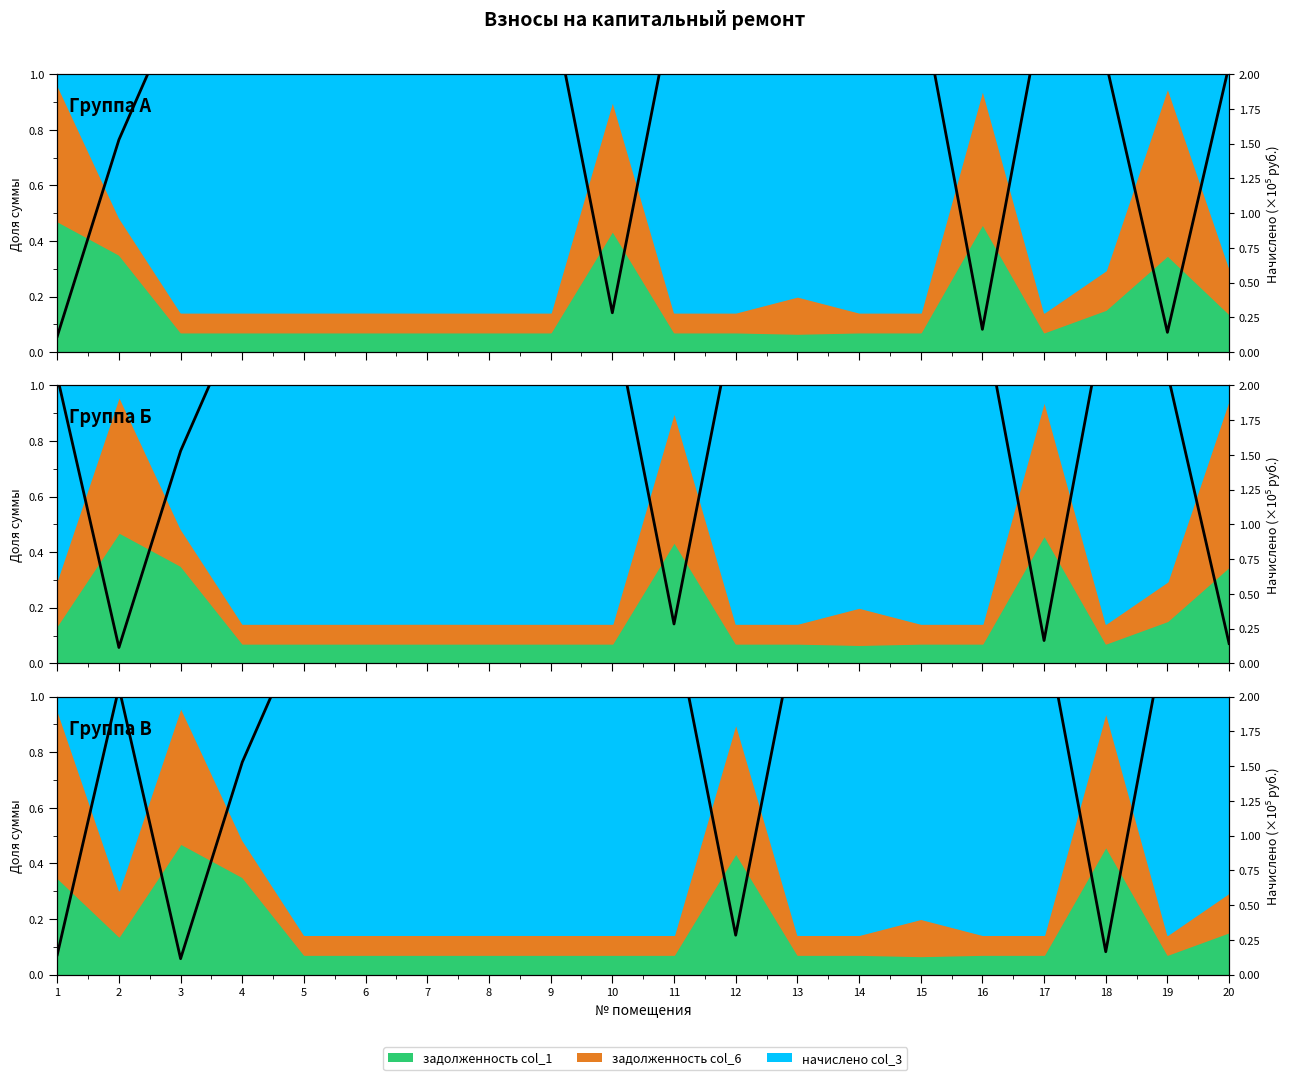

Reading left to right, list all the values displayed in this chart.

1=0.1	2=2.1	3=0.1	4=1.5	5=2.5	6=2.5	7=2.5	8=2.5	9=2.5	10=2.5	11=2.5	12=0.3	13=2.5	14=2.5	15=2.4	16=2.5	17=2.5	18=0.2	19=2.5	20=2.1